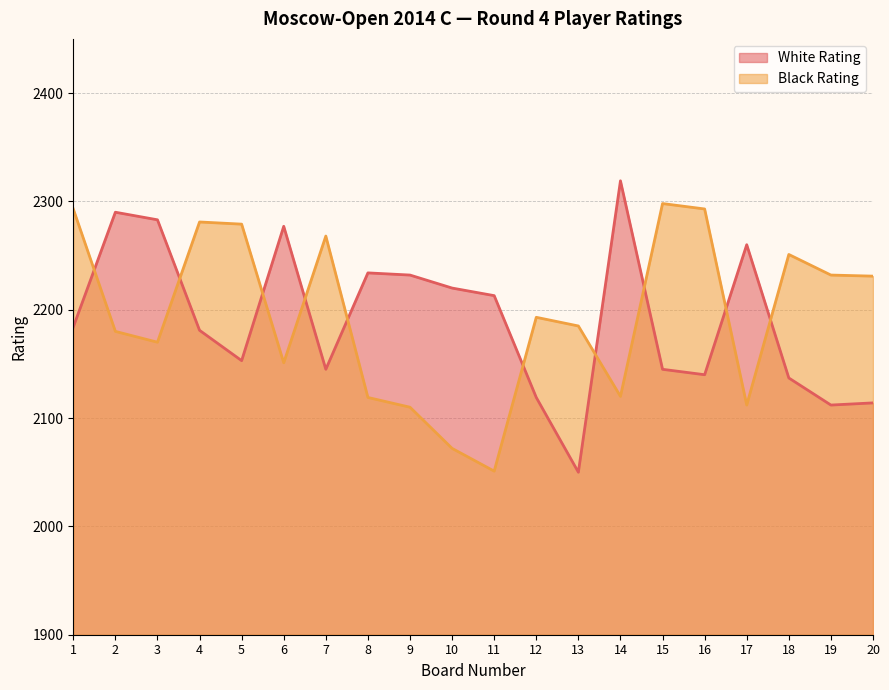

How many times do Black Rating and White Rating cross each other?

10